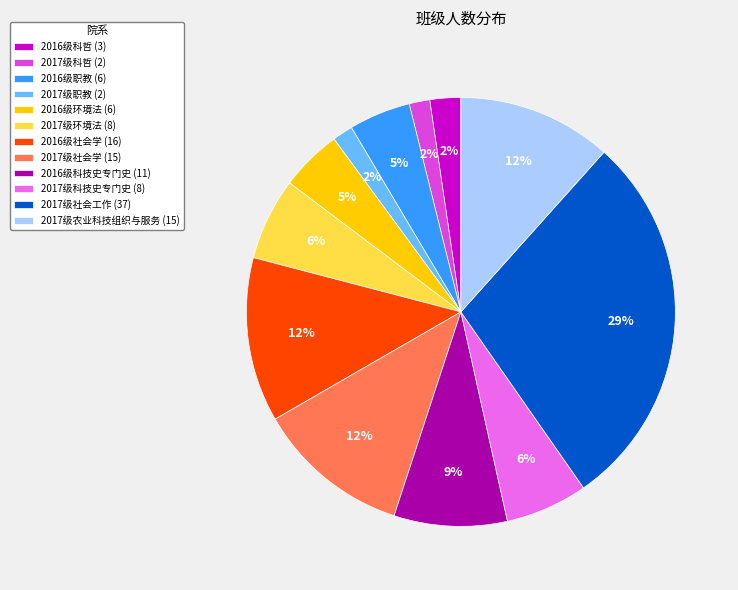

Is 2017级科哲 the majority of the pie?

No